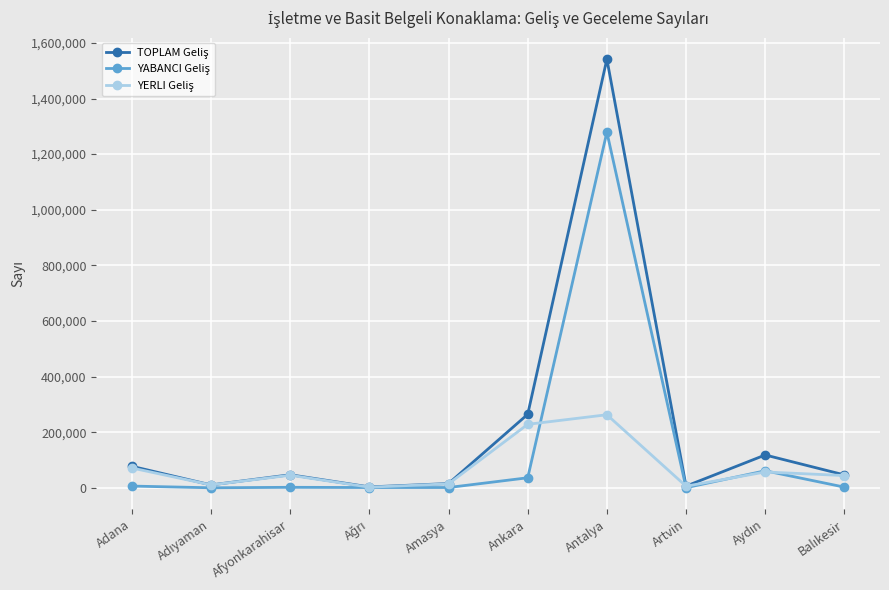

What is the label of the 3rd point from the left?

Afyonkarahisar